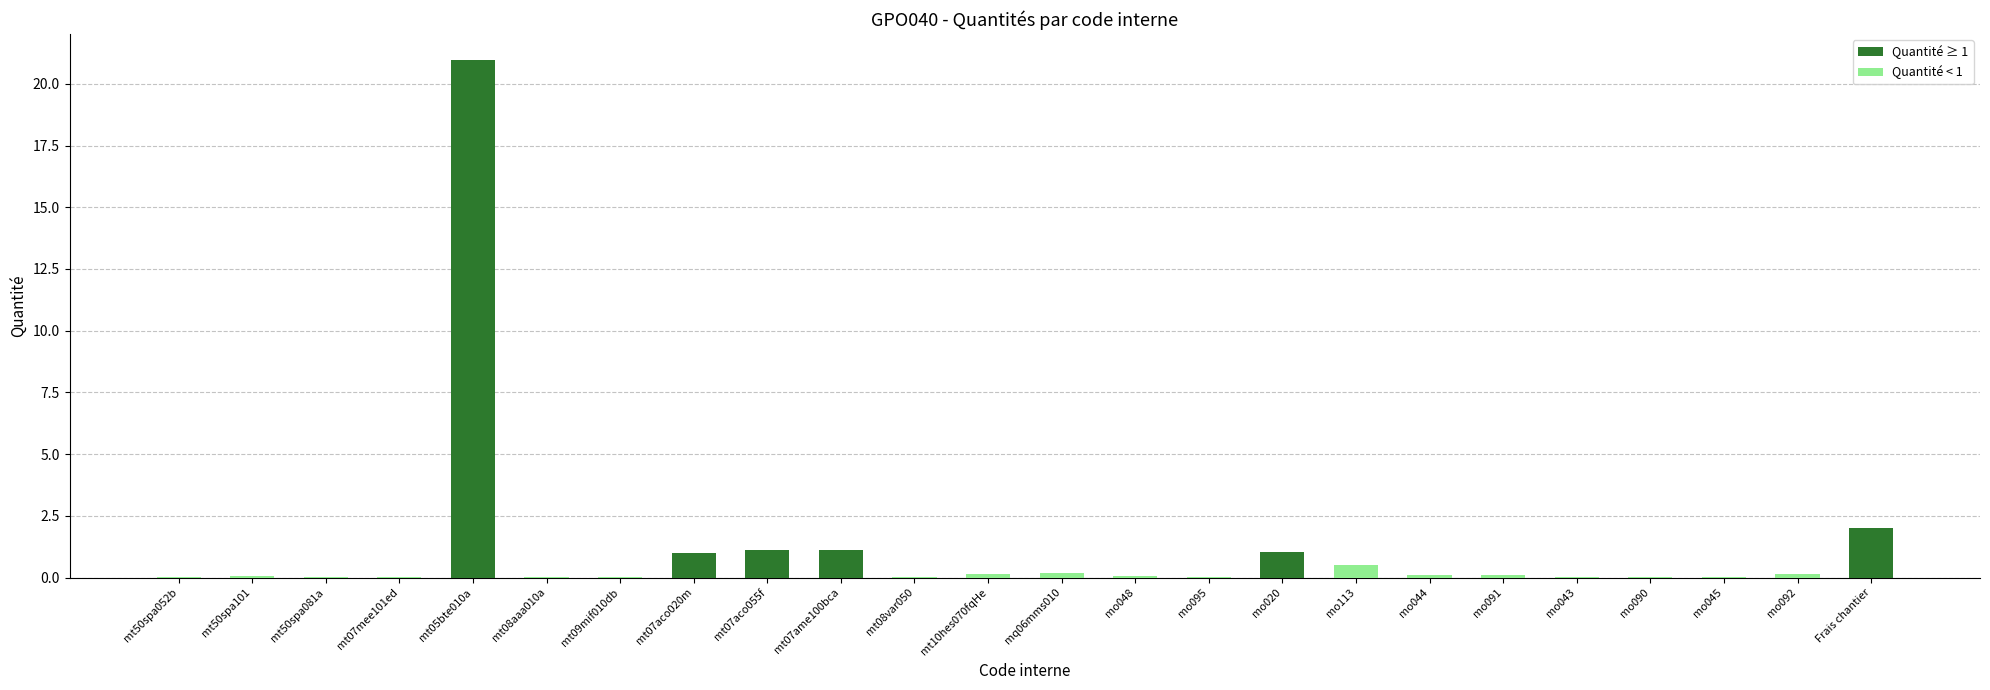

Rank the series by their average value, from lowest to highest.

Quantité < 1, Quantité ≥ 1